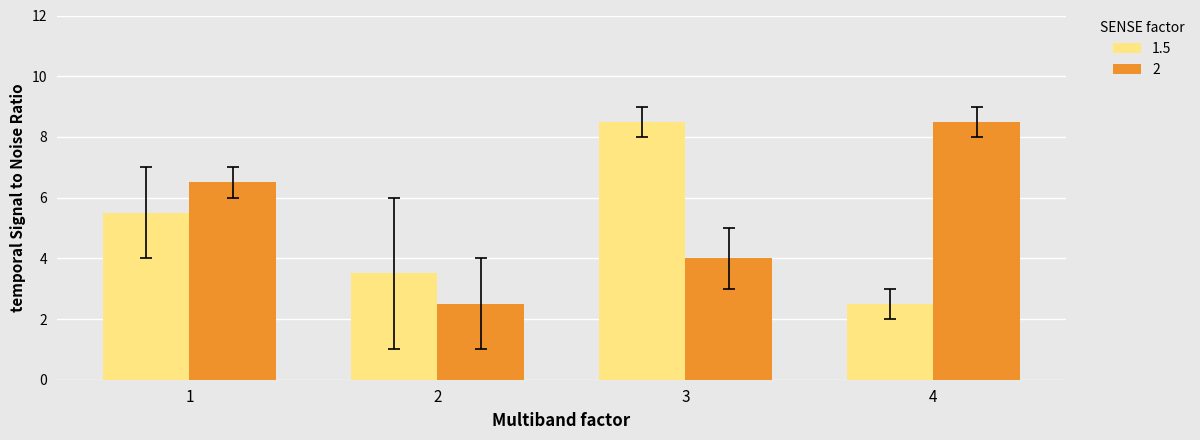

Reading left to right, transcribe all the data shown in this chart.

1.5: 5.5	3.5	8.5	2.5
2: 6.5	2.5	4.0	8.5